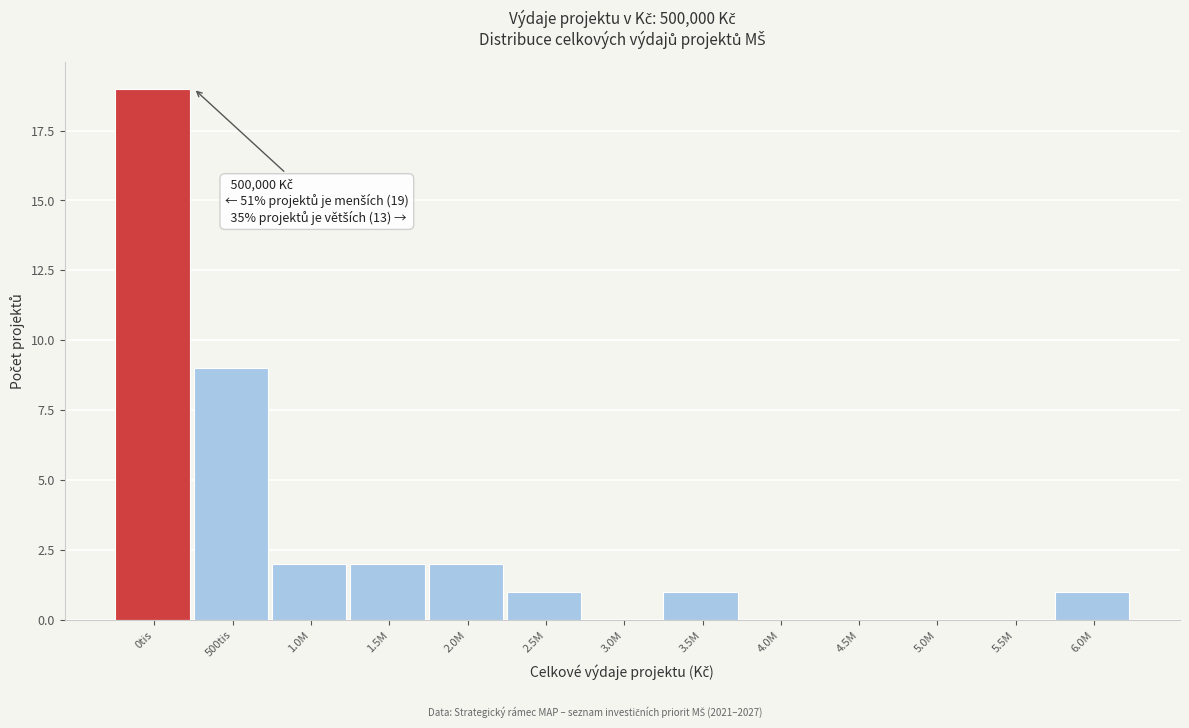

Reading right to left, what are all the values shown in this chart?

6.0M=1	5.5M=0	5.0M=0	4.5M=0	4.0M=0	3.5M=1	3.0M=0	2.5M=1	2.0M=2	1.5M=2	1.0M=2	500tis=9	0tis=19